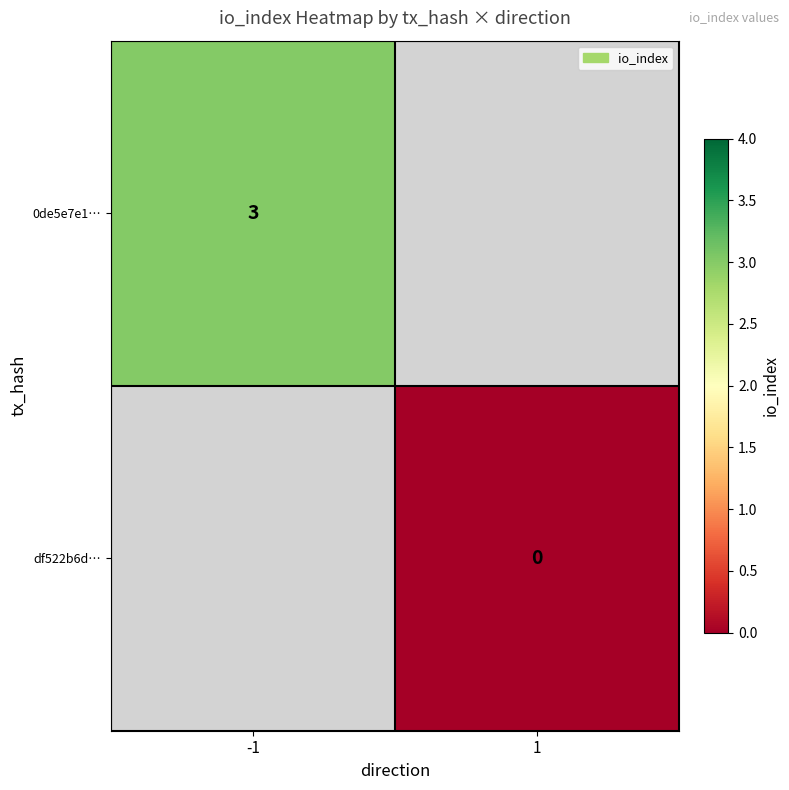

True or false: 0de5e7e1… has a value of 4 at -1.

False